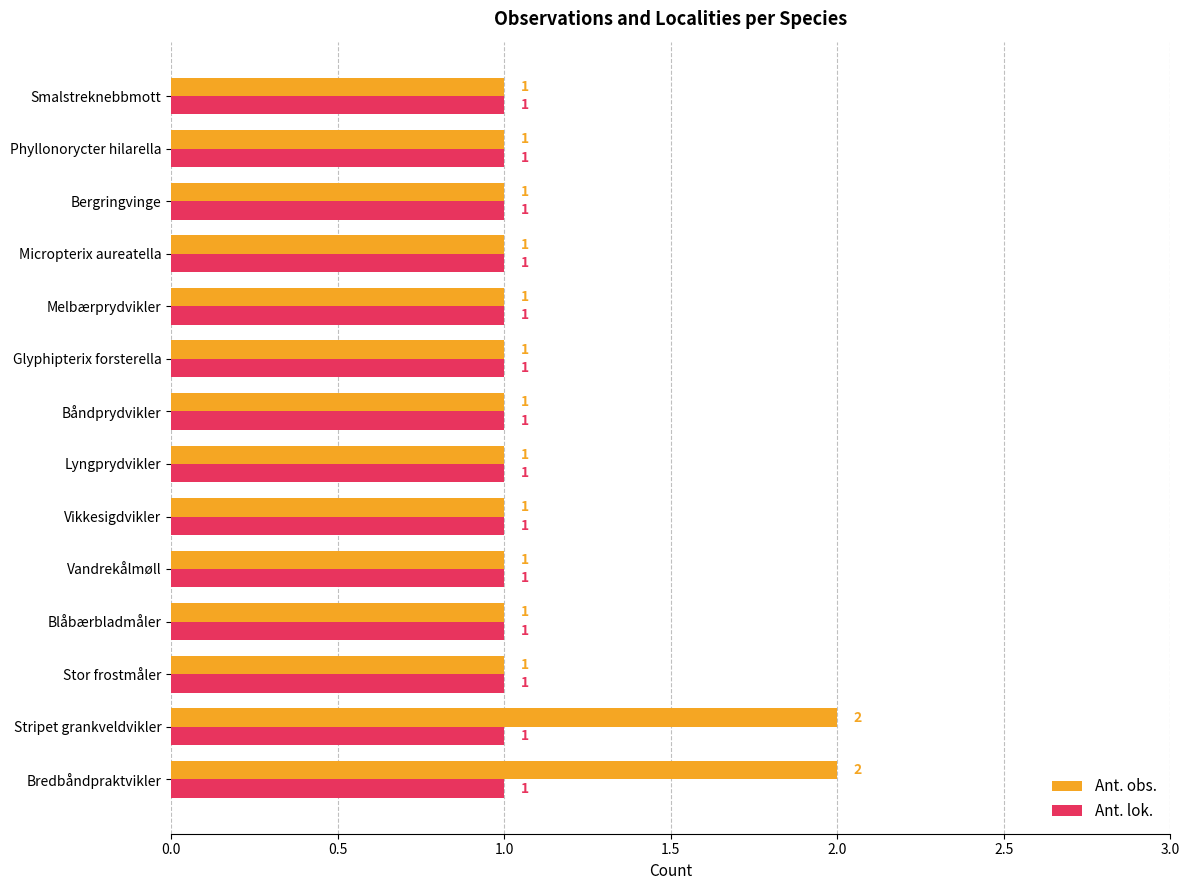

True or false: Ant. obs. has a value of 2 at Bredbåndpraktvikler.

True